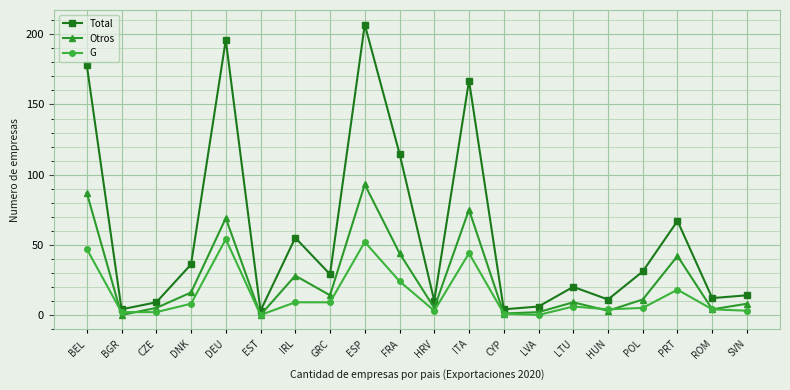

Which category has the highest value in the G series?

DEU